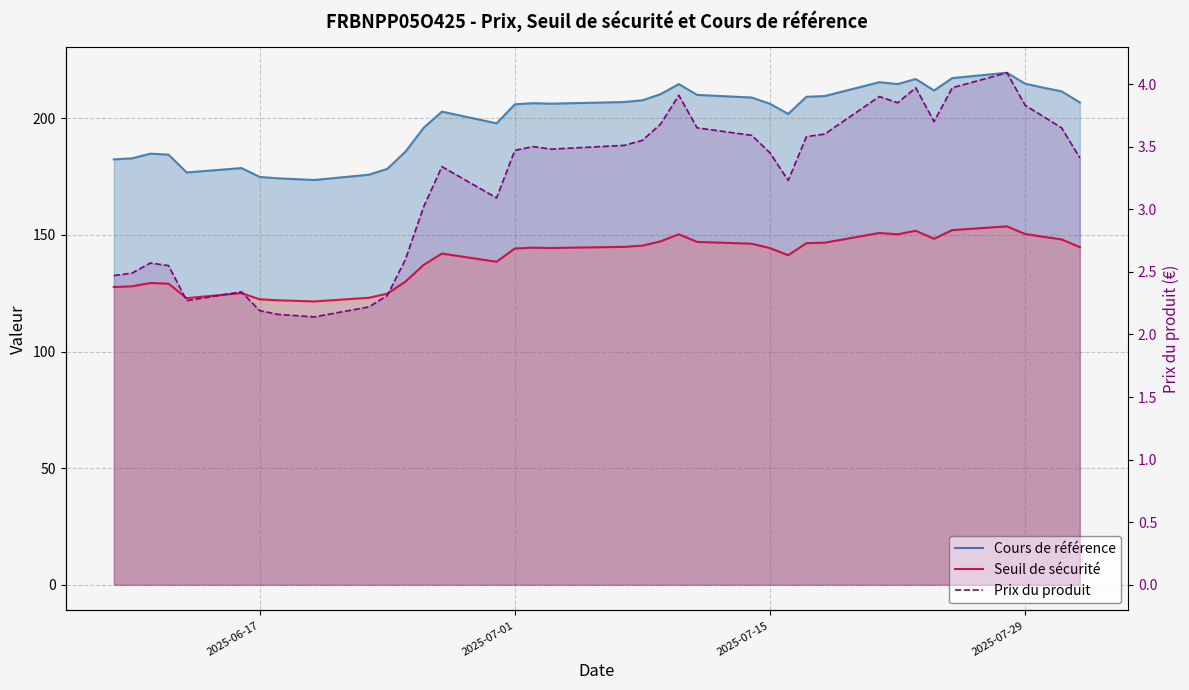

True or false: Seuil de sécurité and Cours de référence cross at least once.

False